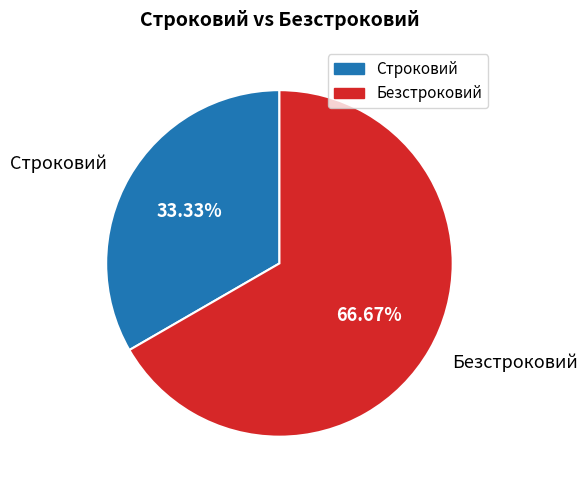

What percentage do Строковий and Безстроковий together represent?

100.0%